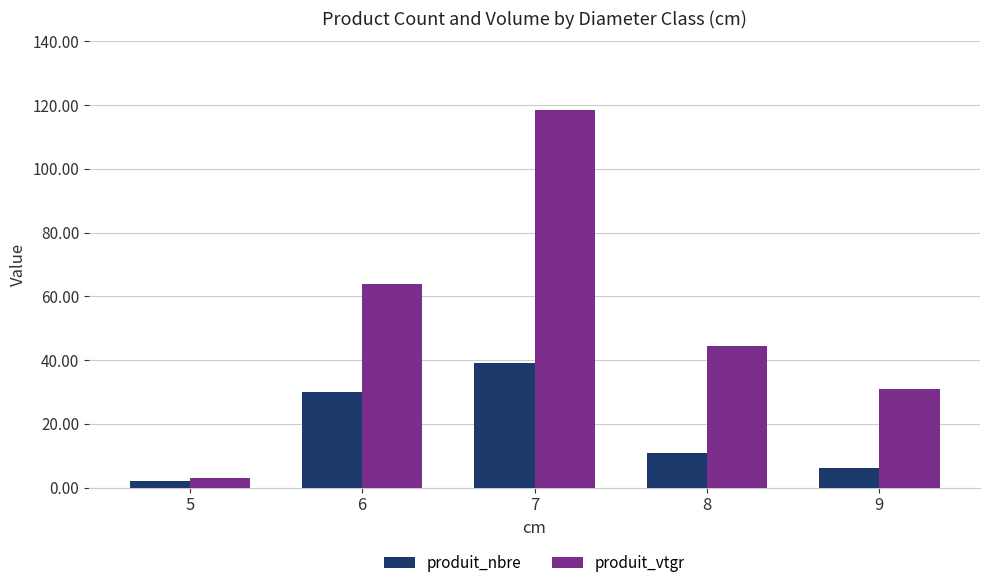

At how many categories does at least one series exceed 56?

2